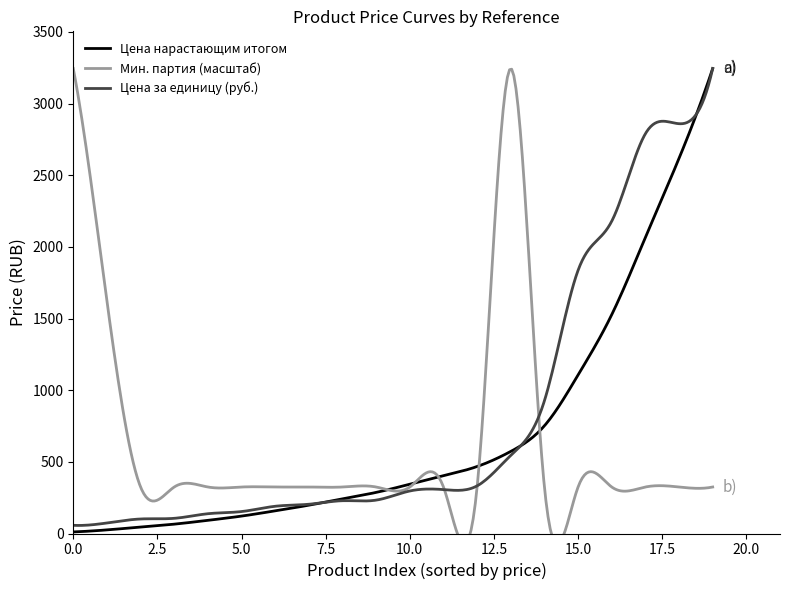

True or false: Гарантированное кол-во к отгрузке and Минимальная партия intersect in this chart.

False